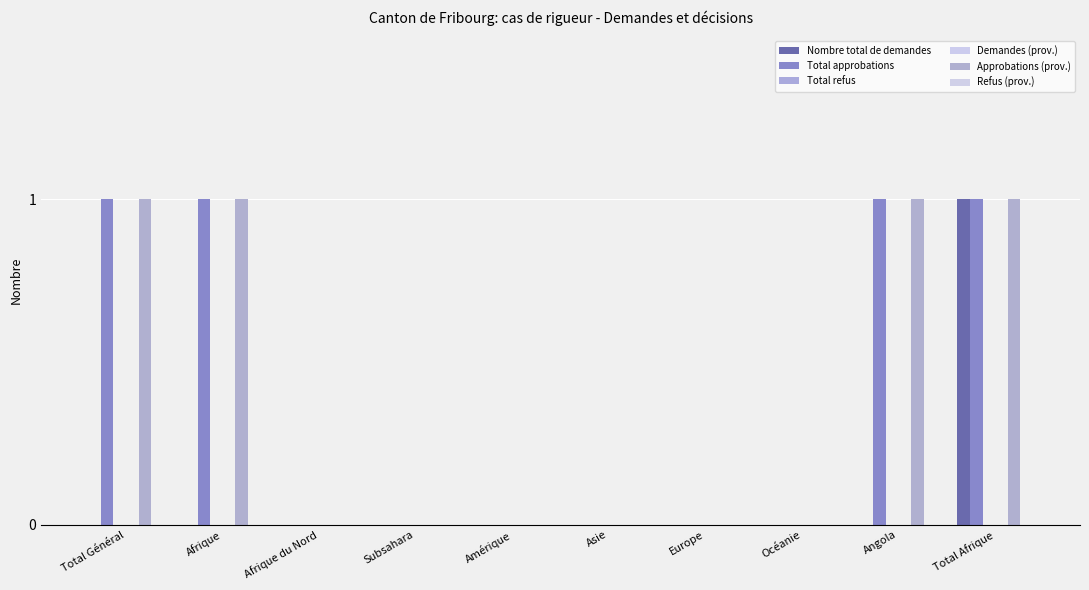

How many bars are there in total?

60